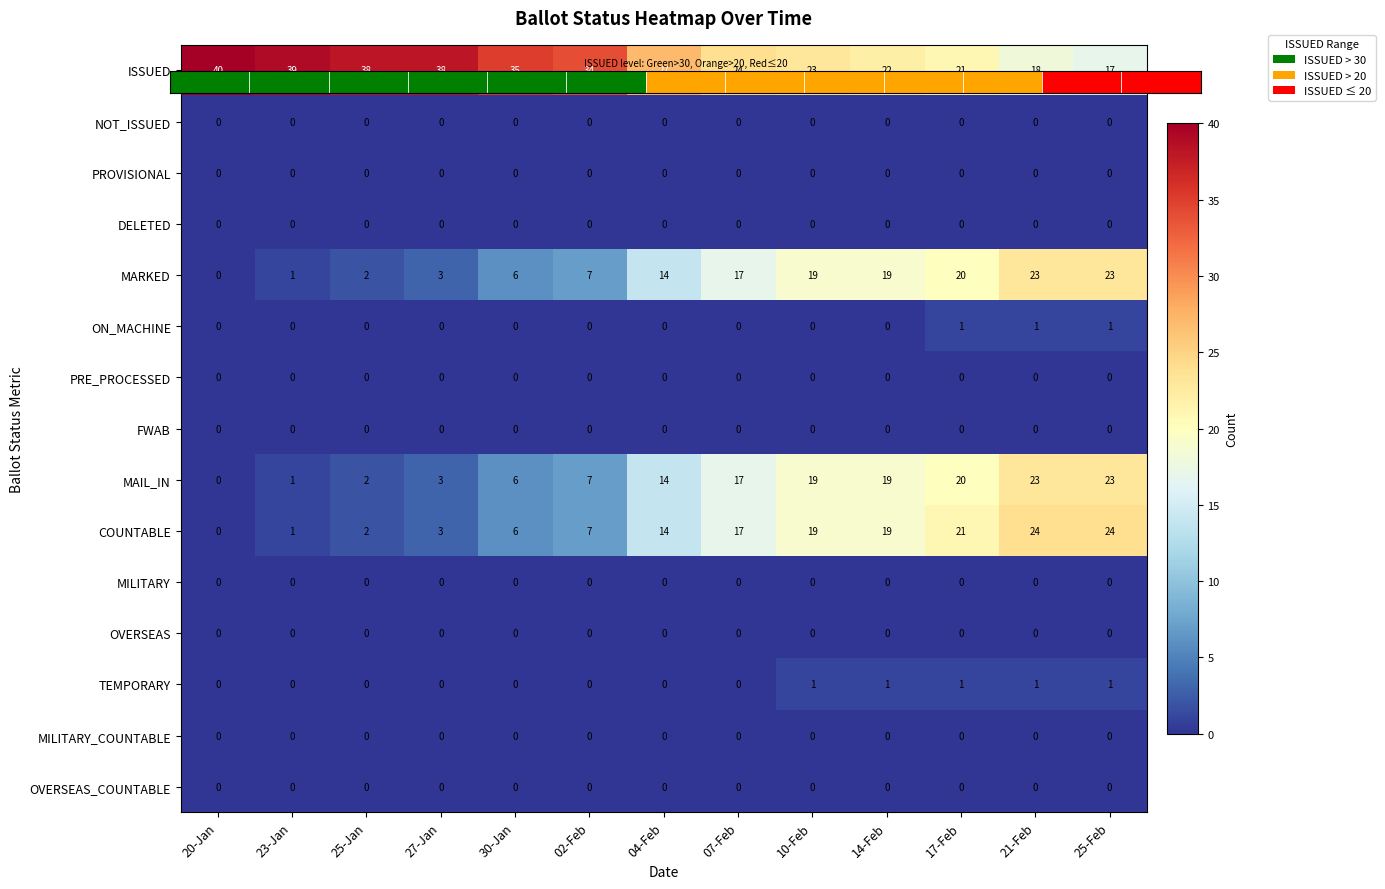

At which category does the chart reach its minimum across all series?

20-Jan